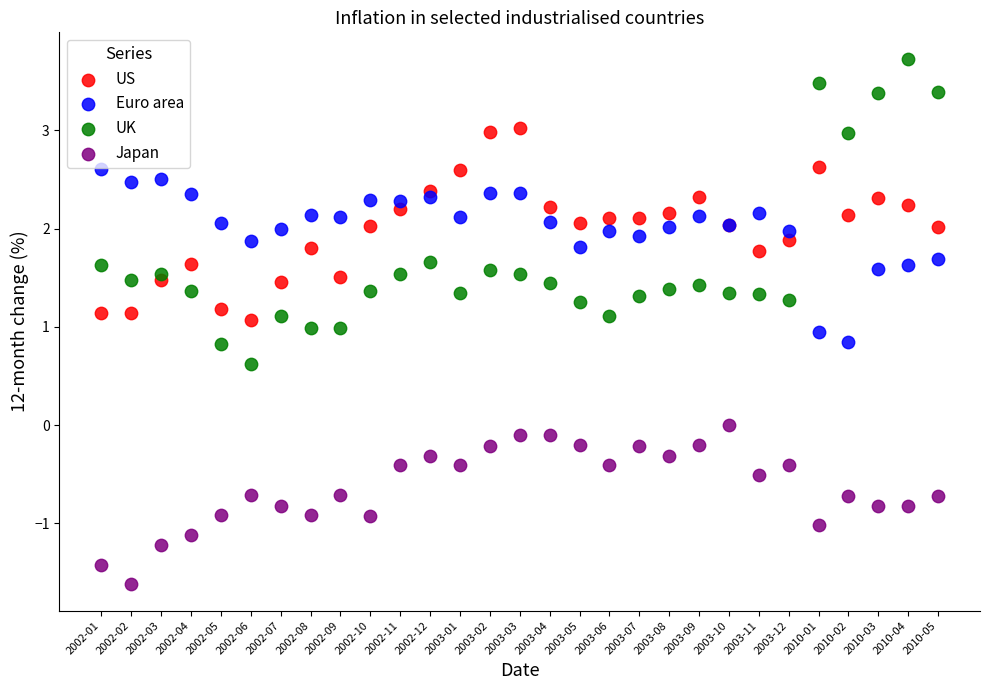

Which series reaches the minimum Y coordinate?

Japan